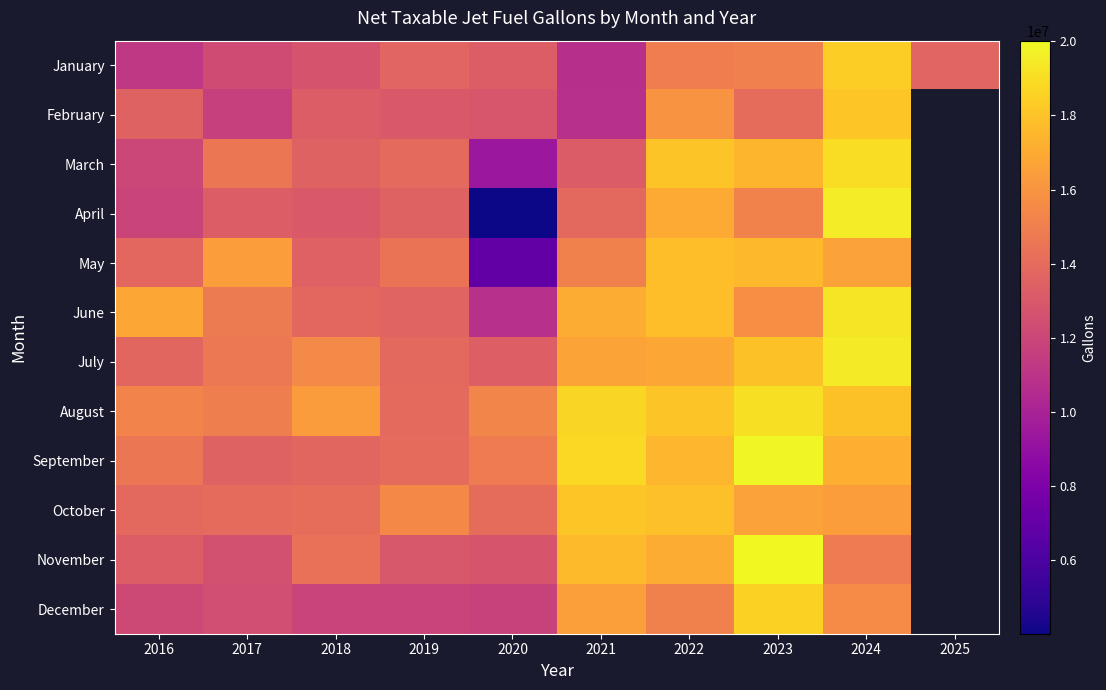

Between 2016 and 2024, which is larger?

2024